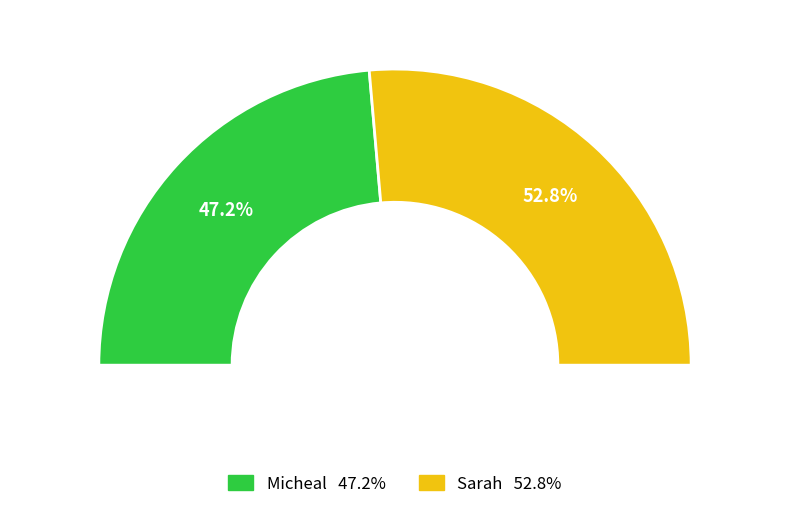

How many segments does this pie chart have?

2